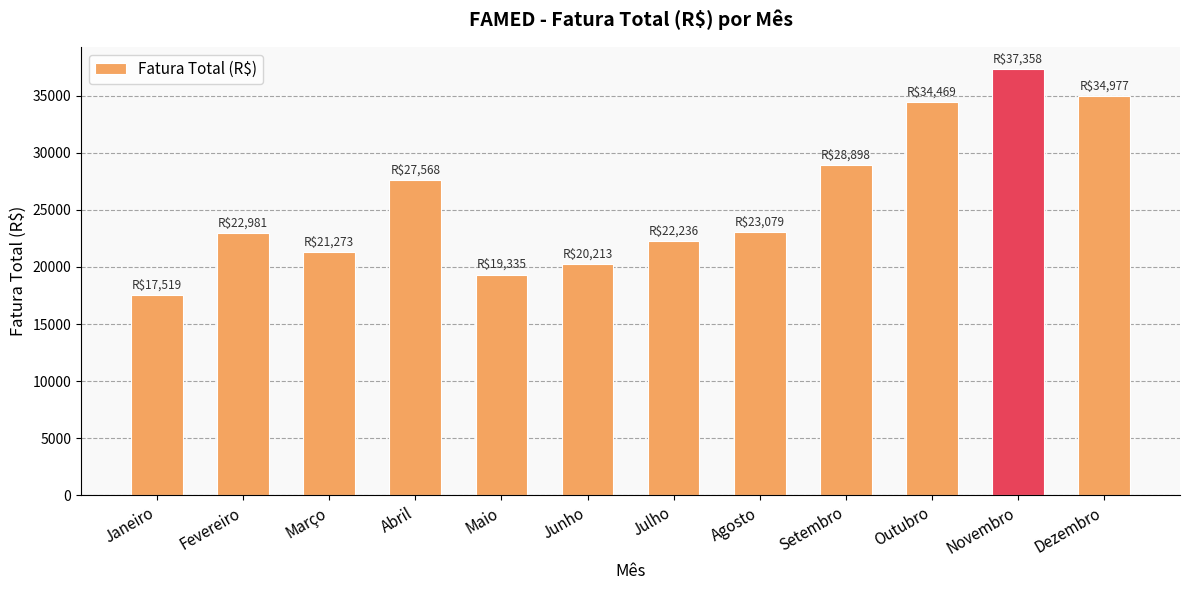

How many distinct data groups are displayed?

1